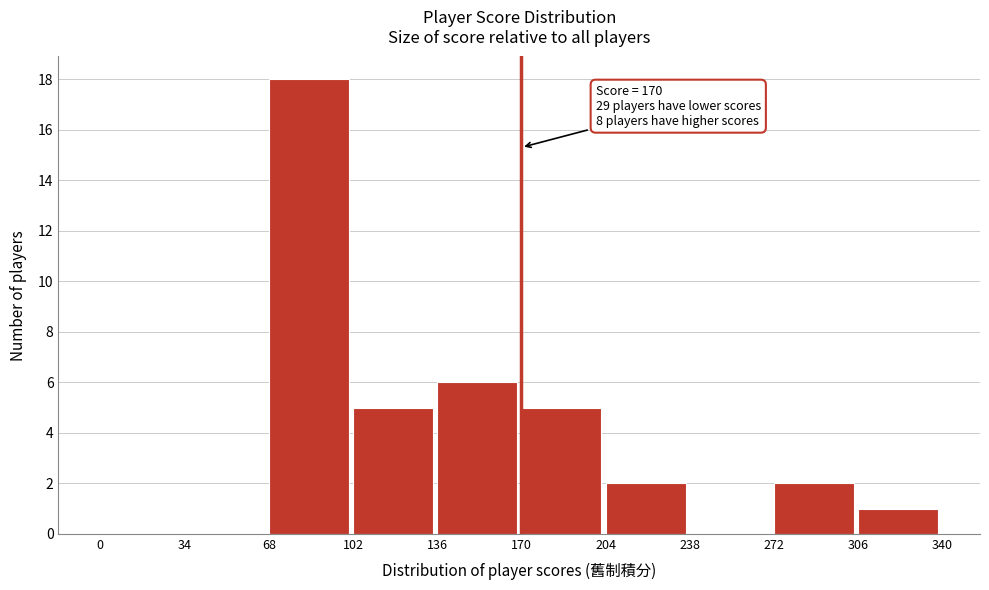

Over which range of the x-axis is the bar tallest?

68 to 102